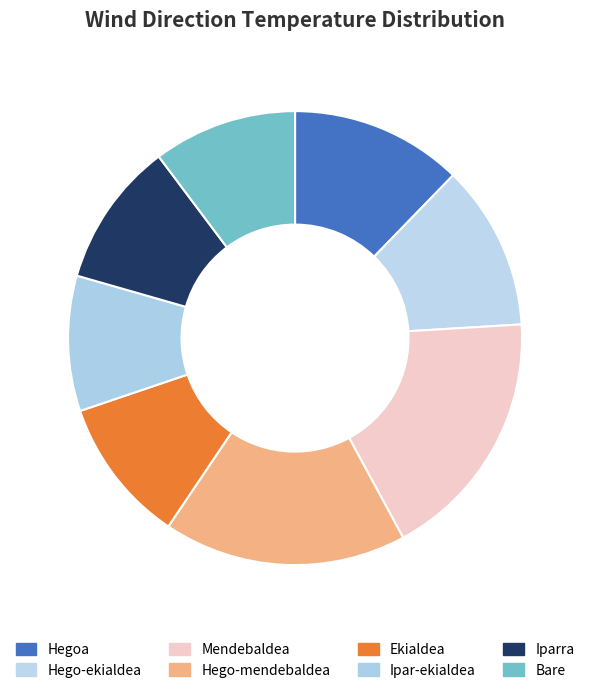

Count the number of slices in the pie.

8